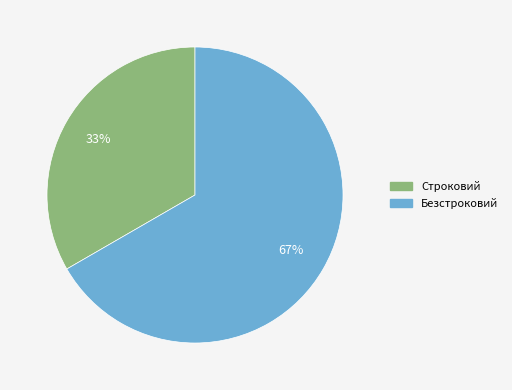

Does Строковий represent more than half of the total?

No